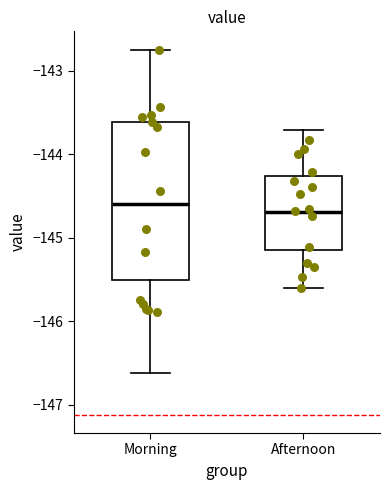

Which box's median line is the highest?

Morning